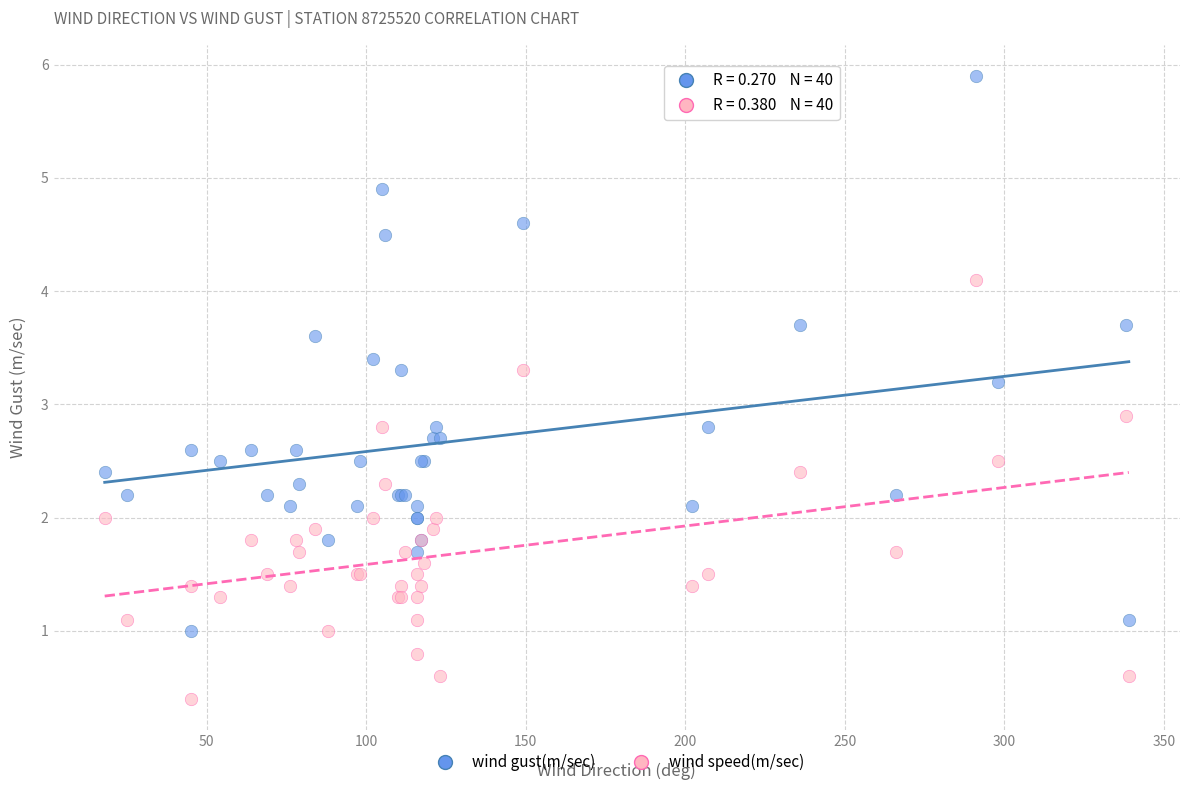

Which series has the widest spread of Y values?

wind gust(m/sec)